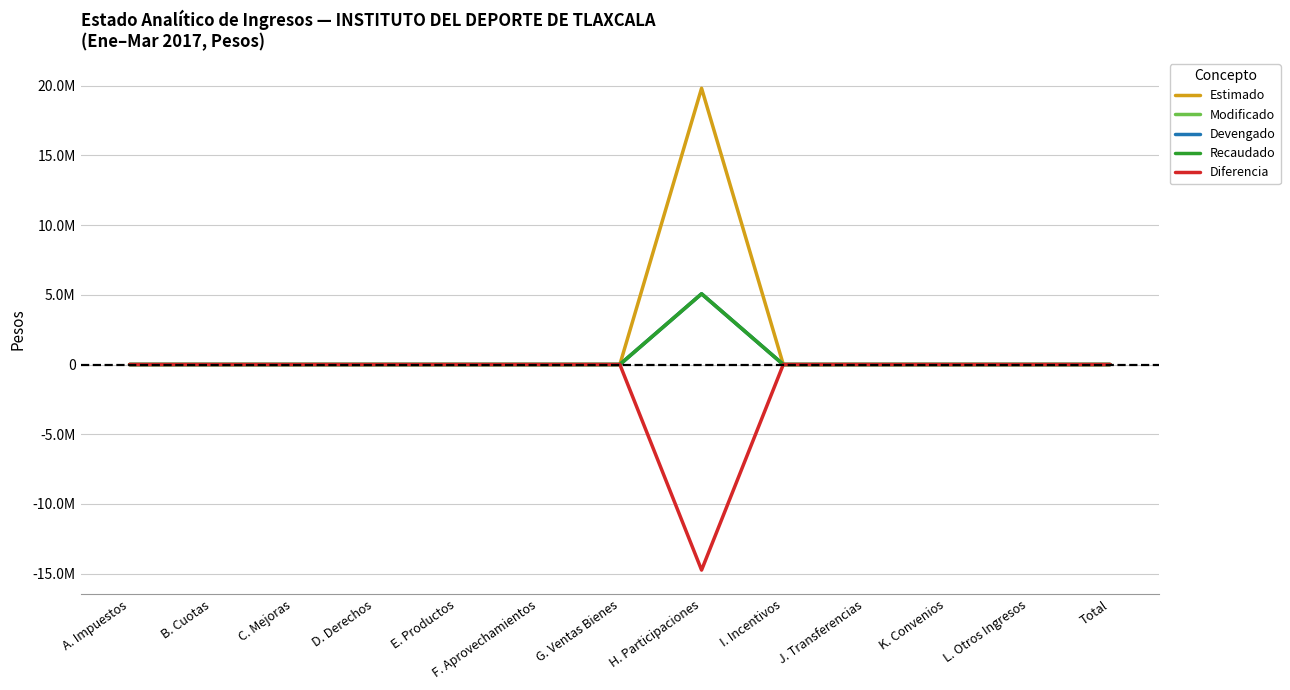

What position from the left is E. Productos?

5